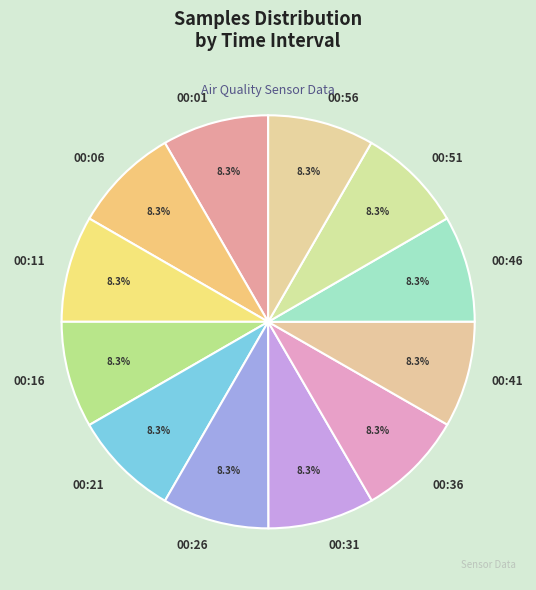

Is there a majority slice in this chart?

No